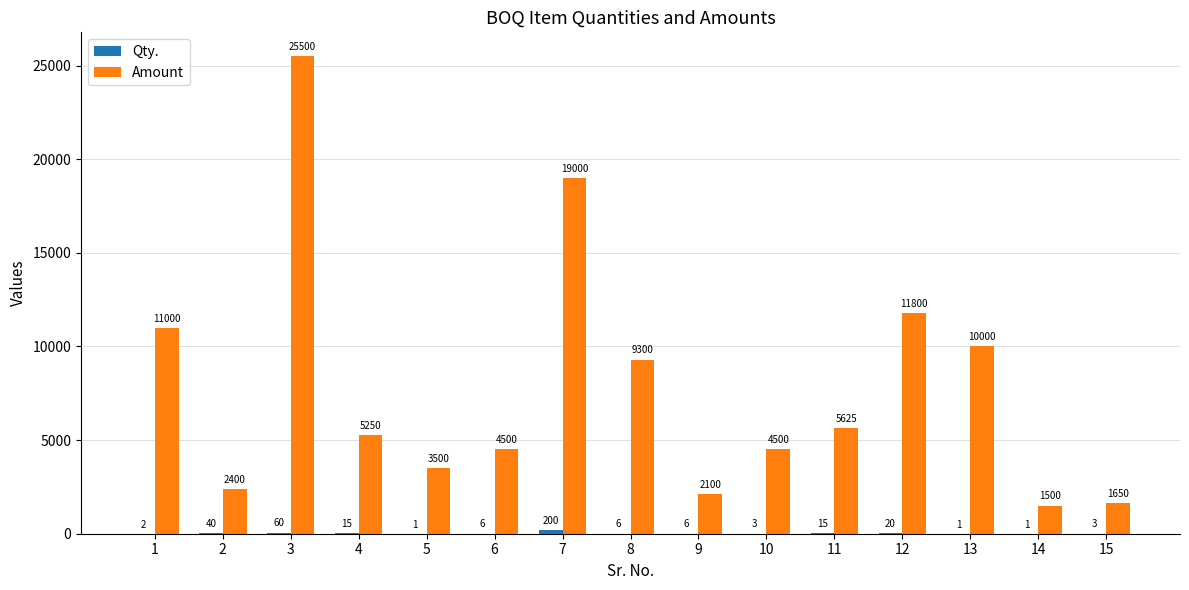

At which category is the sum across all series the highest?

3